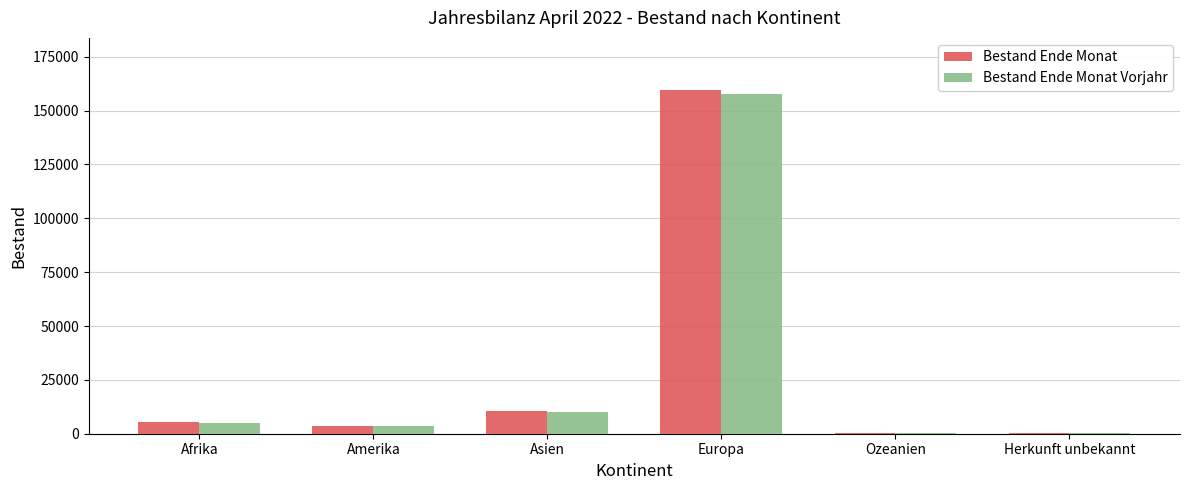

At which label does Bestand Ende Monat Vorjahr reach its peak?

Europa